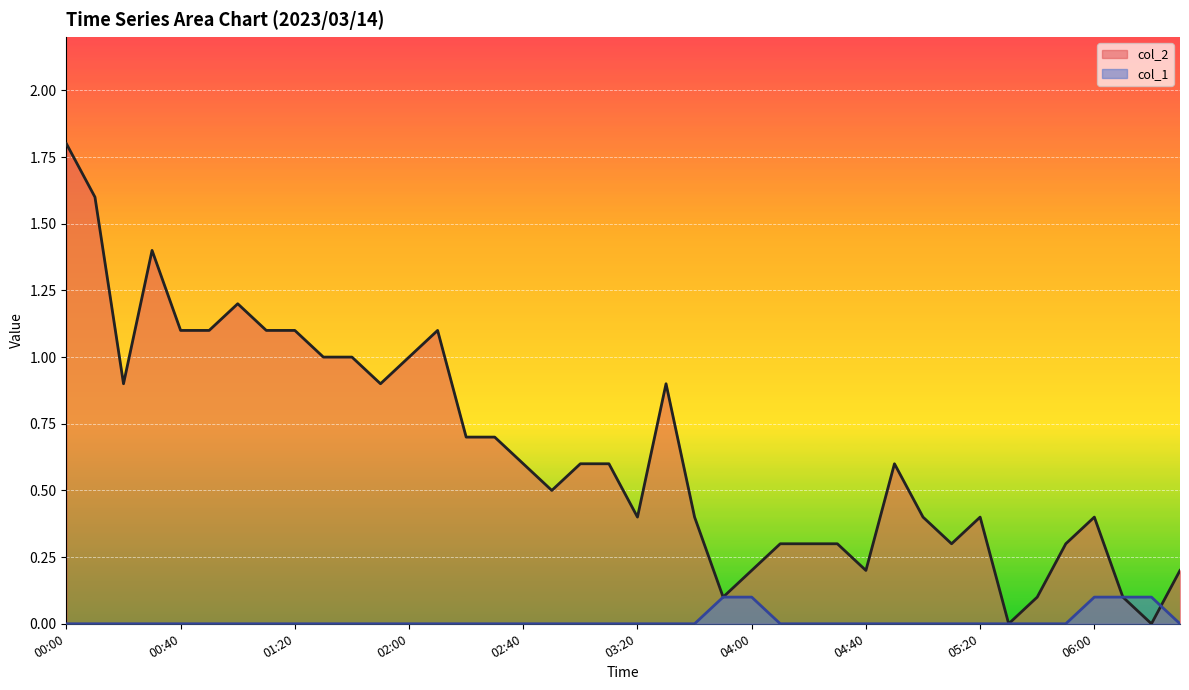

Reading left to right, list all the values displayed in this chart.

col_2: 1.8	1.6	0.9	1.4	1.1	1.1	1.2	1.1	1.1	1.0	1.0	0.9	1.0	1.1	0.7	0.7	0.6	0.5	0.6	0.6	0.4	0.9	0.4	0.1	0.2	0.3	0.3	0.3	0.2	0.6	0.4	0.3	0.4	0.0	0.1	0.3	0.4	0.1	0.0	0.2
col_1: 0.0	0.0	0.0	0.0	0.0	0.0	0.0	0.0	0.0	0.0	0.0	0.0	0.0	0.0	0.0	0.0	0.0	0.0	0.0	0.0	0.0	0.0	0.0	0.1	0.1	0.0	0.0	0.0	0.0	0.0	0.0	0.0	0.0	0.0	0.0	0.0	0.1	0.1	0.1	0.0